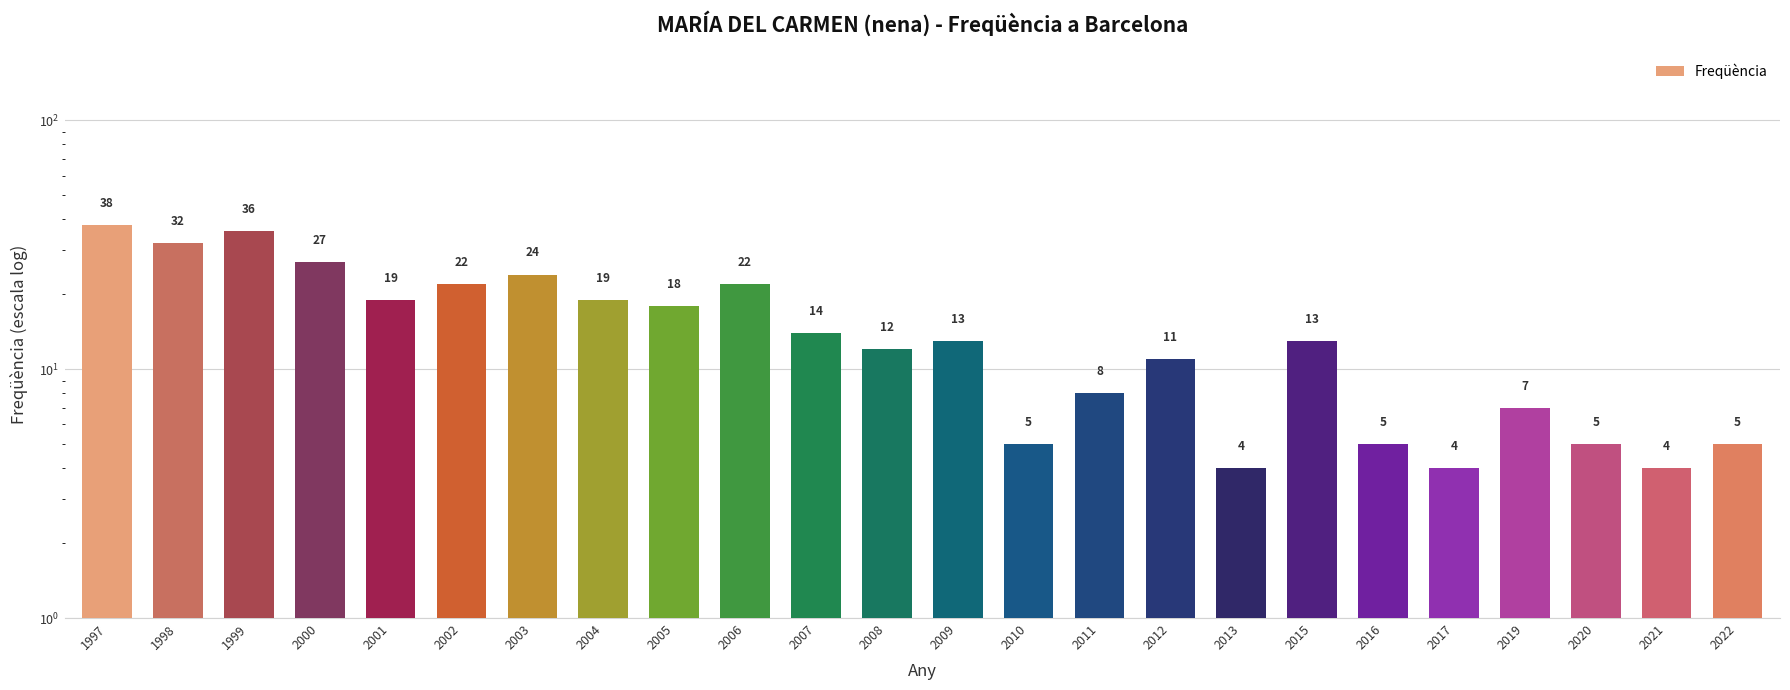

Rank the categories by value from highest to lowest.

1997, 1999, 1998, 2000, 2003, 2002, 2006, 2001, 2004, 2005, 2007, 2009, 2015, 2008, 2012, 2011, 2019, 2010, 2016, 2020, 2022, 2013, 2017, 2021